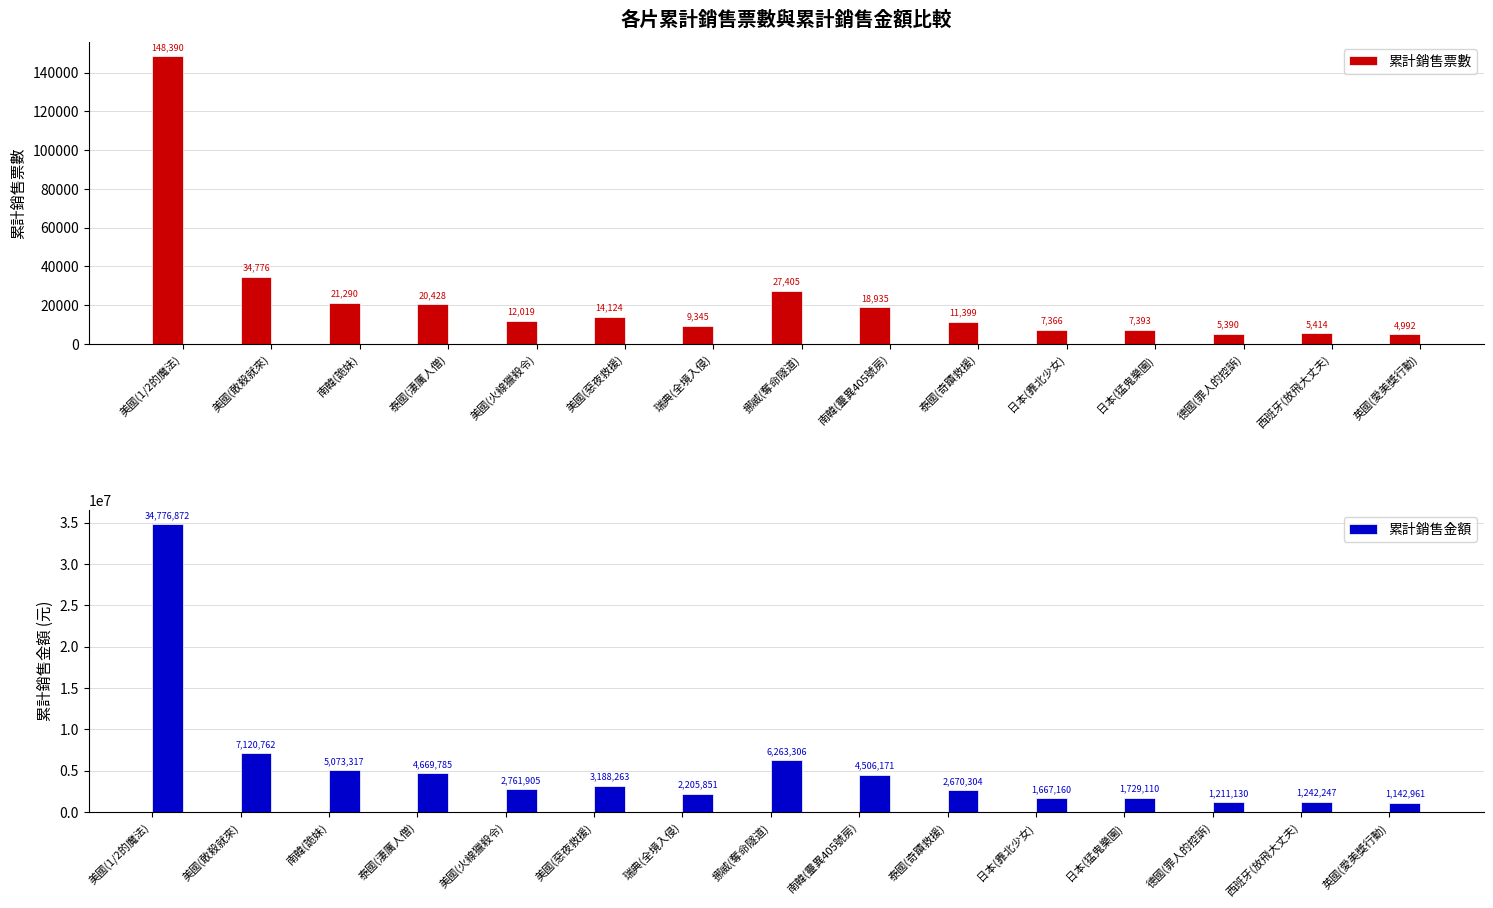

Reading left to right, what are all the values shown in this chart?

累計銷售票數: 美國(1/2的魔法)=148390	美國(敢殺就來)=34776	南韓(詭妹)=21290	泰國(淒厲人僧)=20428	美國(火線獵殺令)=12019	美國(惡夜救援)=14124	瑞典(全境入侵)=9345	挪威(奪命隧道)=27405	南韓(靈異405號房)=18935	泰國(奇蹟救援)=11399	日本(靠北少女)=7366	日本(猛鬼樂園)=7393	德國(罪人的控訴)=5390	西班牙(放飛大丈夫)=5414	英國(愛美獎行動)=4992
累計銷售金額: 美國(1/2的魔法)=34776872	美國(敢殺就來)=7120762	南韓(詭妹)=5073317	泰國(淒厲人僧)=4669785	美國(火線獵殺令)=2761905	美國(惡夜救援)=3188263	瑞典(全境入侵)=2205851	挪威(奪命隧道)=6263306	南韓(靈異405號房)=4506171	泰國(奇蹟救援)=2670304	日本(靠北少女)=1667160	日本(猛鬼樂園)=1729110	德國(罪人的控訴)=1211130	西班牙(放飛大丈夫)=1242247	英國(愛美獎行動)=1142961